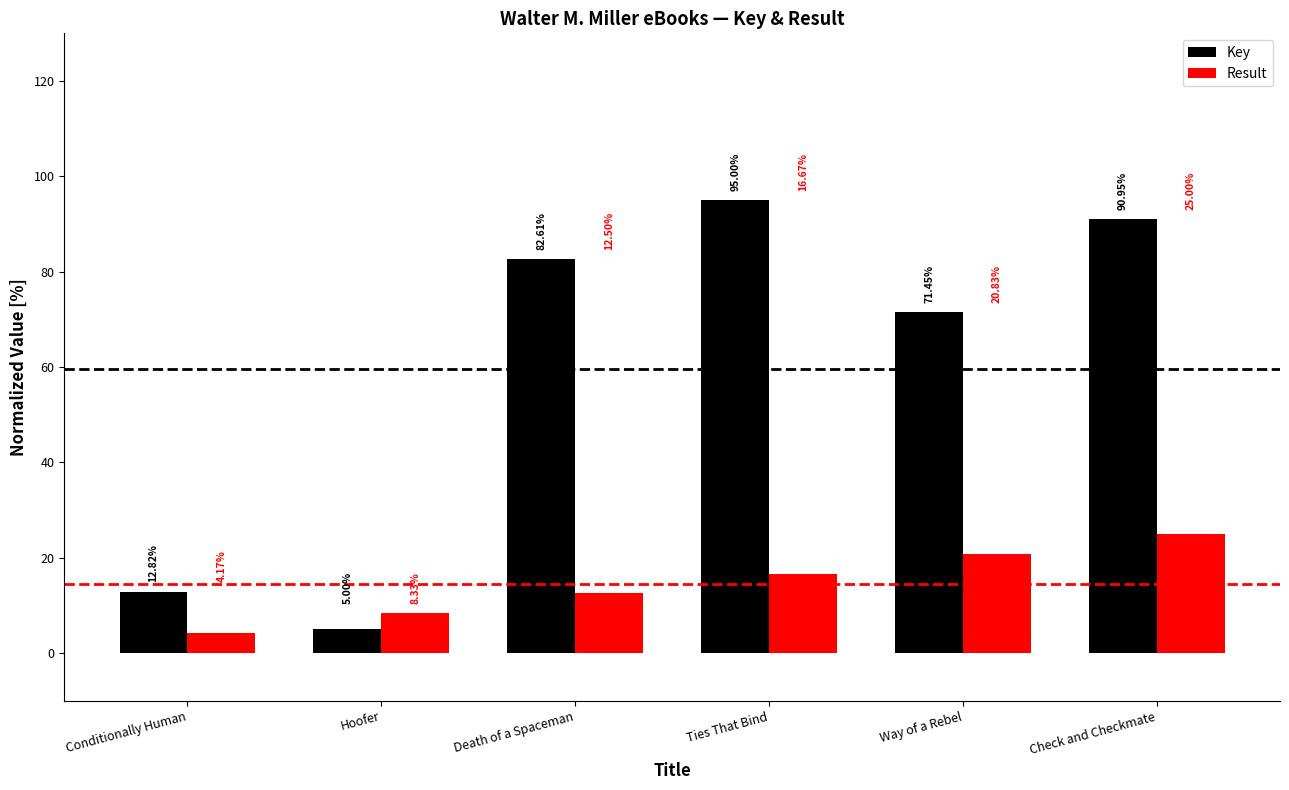

How many bars are there in each group?

2